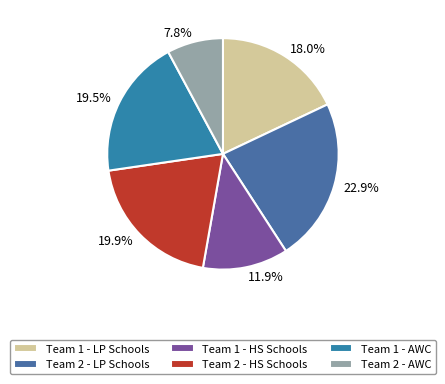

Count the number of slices in the pie.

6